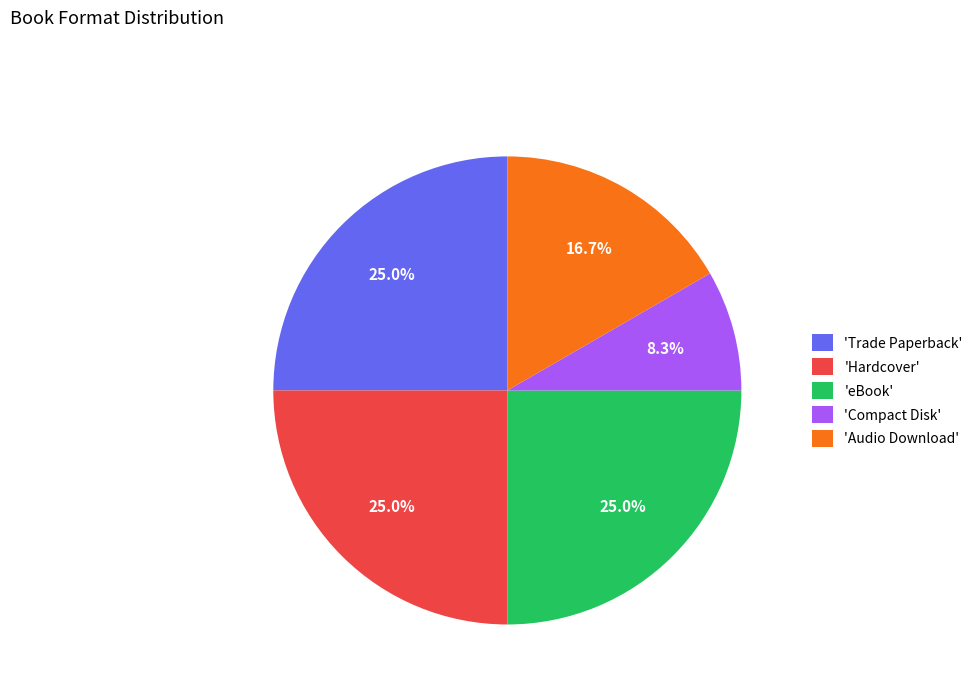

To the nearest percent, what is the average slice percentage?

20%